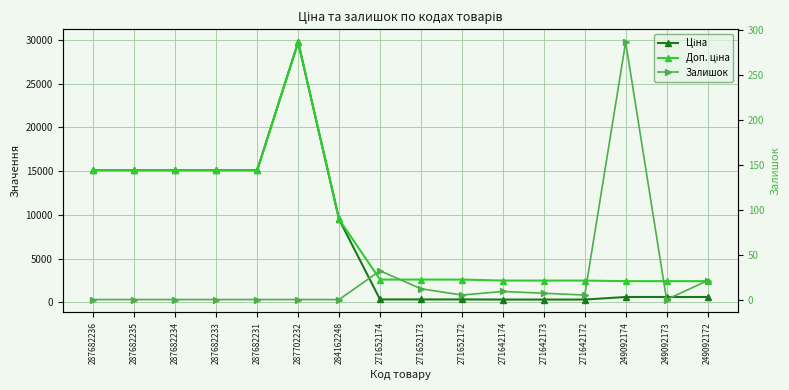

At which label is Ціна closest to 15028?

287682236